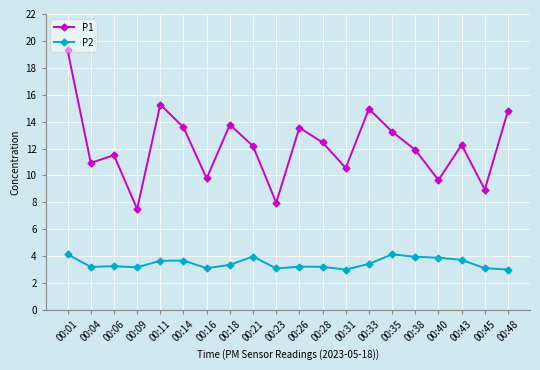

What is the minimum value for P1?

7.5